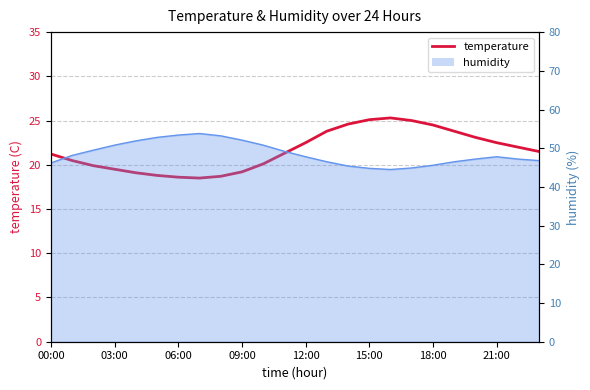

Reading left to right, list all the values displayed in this chart.

21.2	20.5	19.9	19.5	19.1	18.8	18.6	18.5	18.7	19.2	20.1	21.3	22.5	23.8	24.6	25.1	25.3	25.0	24.5	23.8	23.1	22.5	22.0	21.5